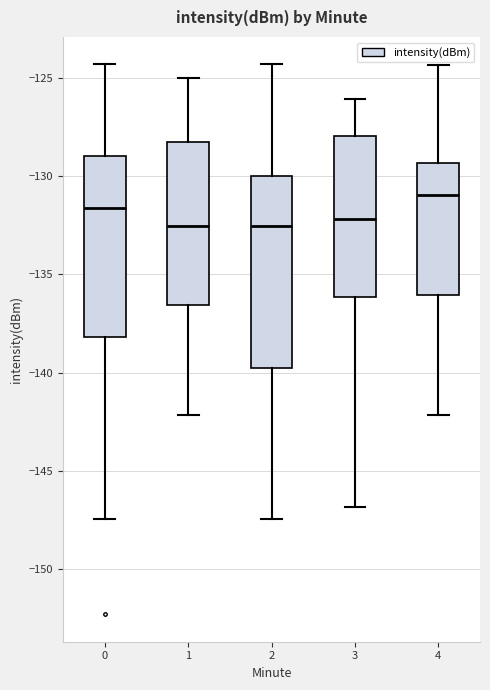

Where does the median line of the box at x = 1 sit on the y-axis? The values are not printed on the chart, so give them approximately, as read against the axis.

-132.5